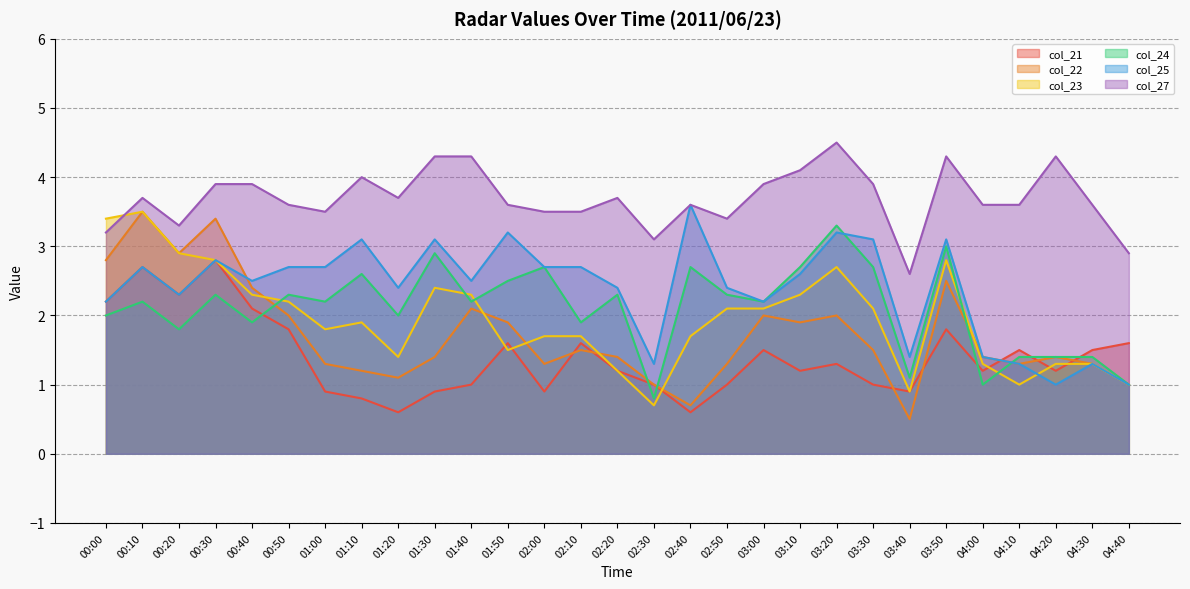

What is the total value across all series at 00:20?

15.5